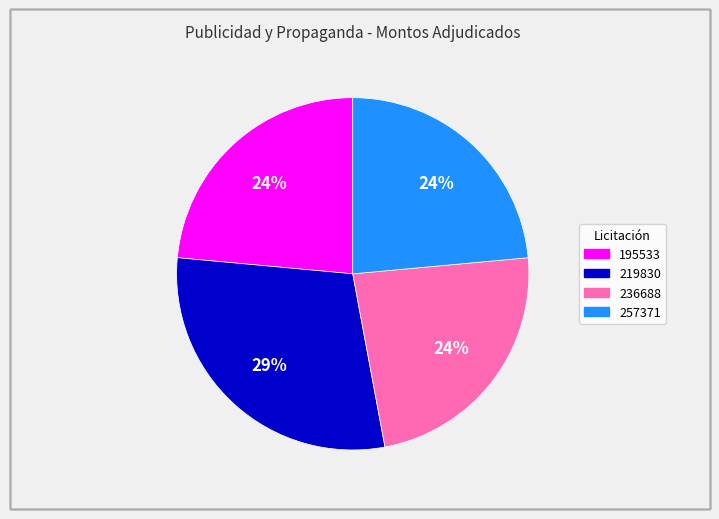

How many slices are in this pie chart?

4